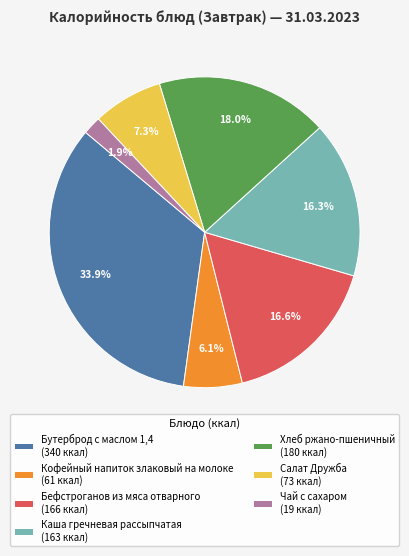

Does any single category account for the majority?

No